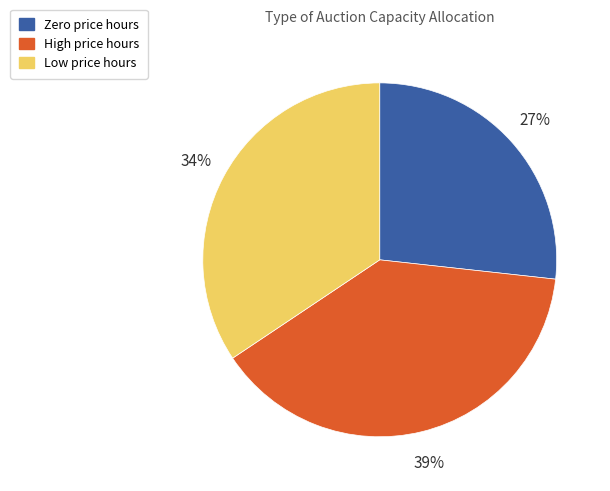

To the nearest percent, what is the difference between the largest and smallest slice percentages?

12%